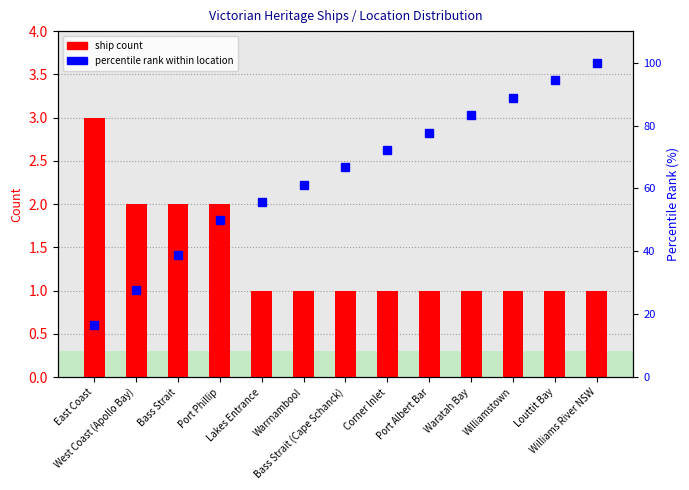

The percentile rank within location series shows 72.2 at Corner Inlet. True or false?

True